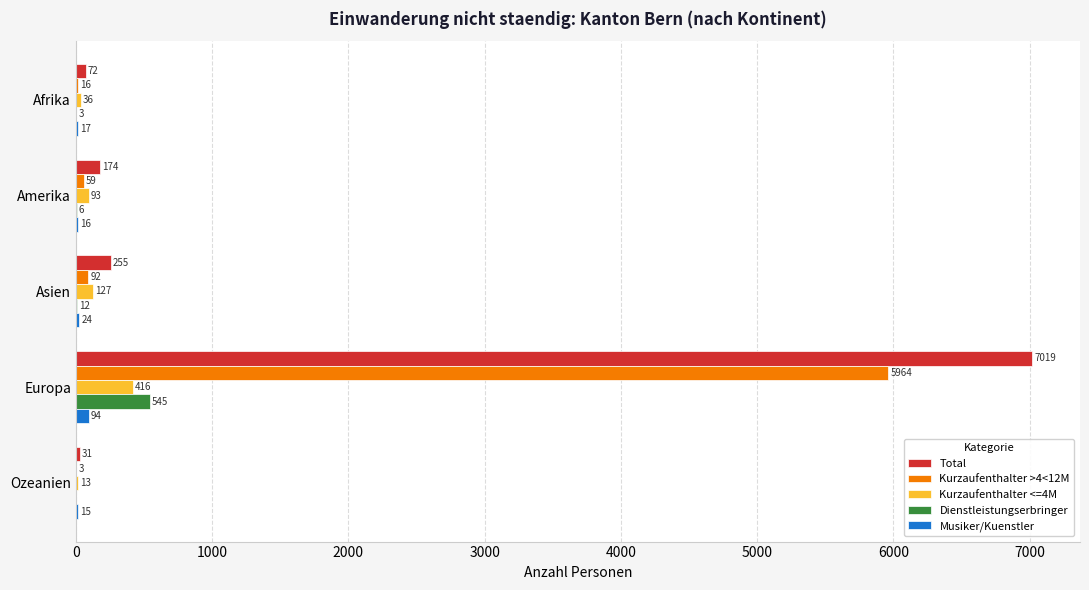

What is the sum of the Kurzaufenthalter <=4M values at Ozeanien and Asien?

140